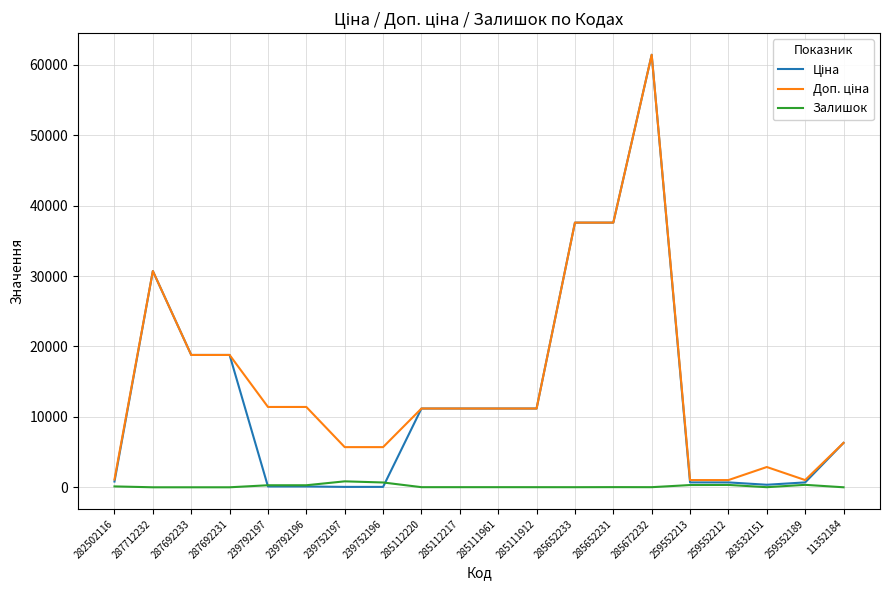

At which category is the sum across all series the highest?

285672232